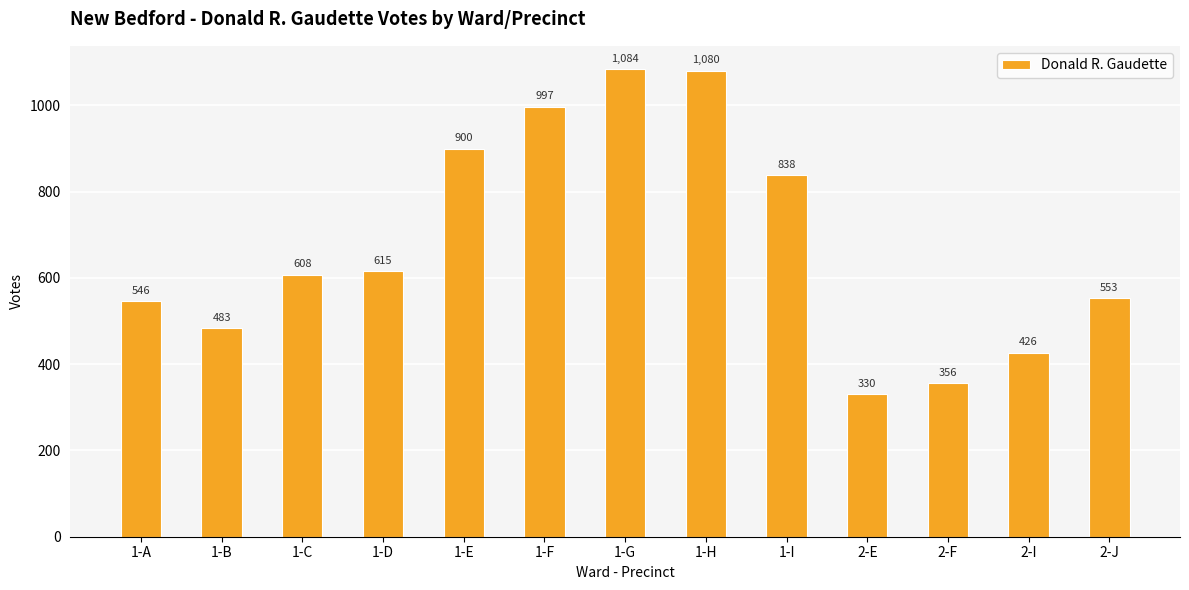

What is the value of the 3rd bar from the left?

608